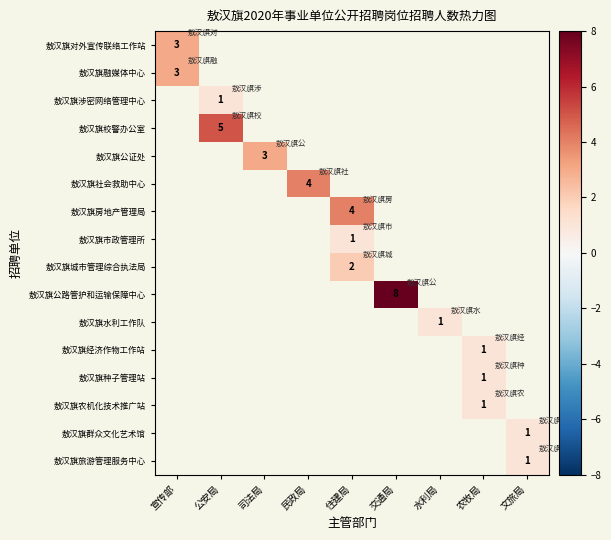

At which category does the chart reach its peak across all series?

交通局